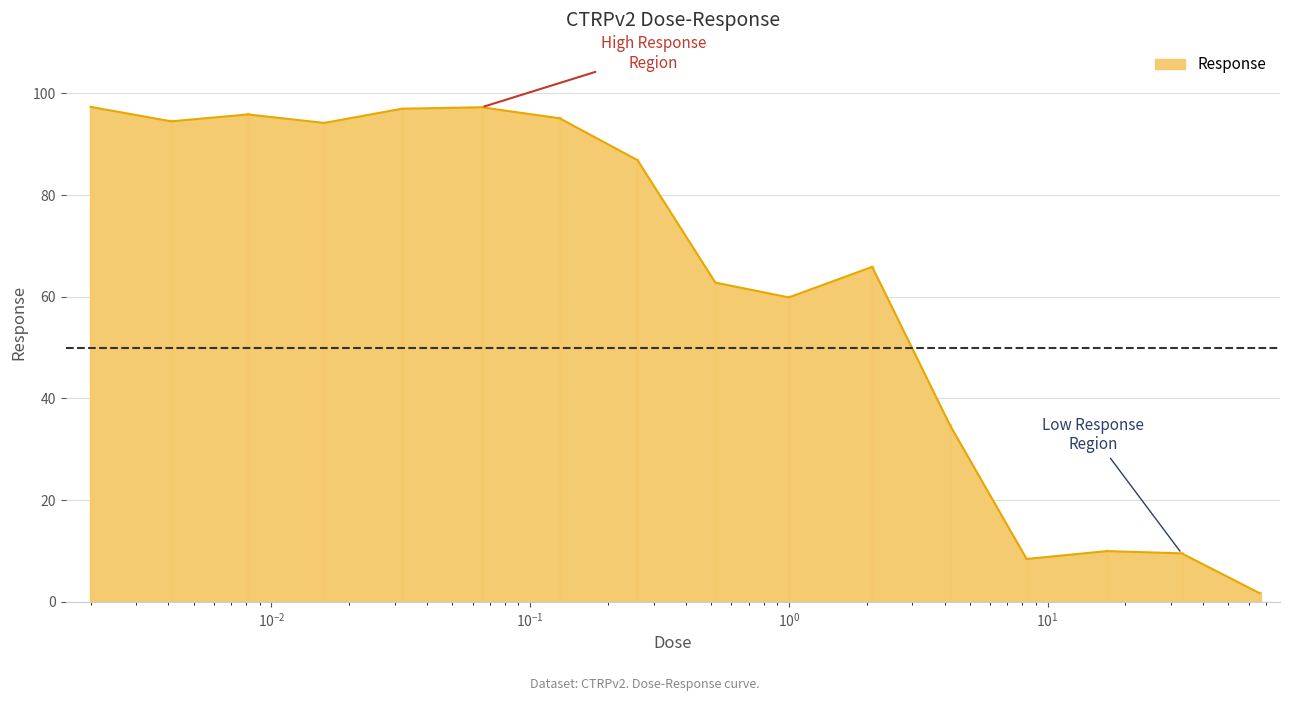

What is the maximum value shown in the chart?

97.4